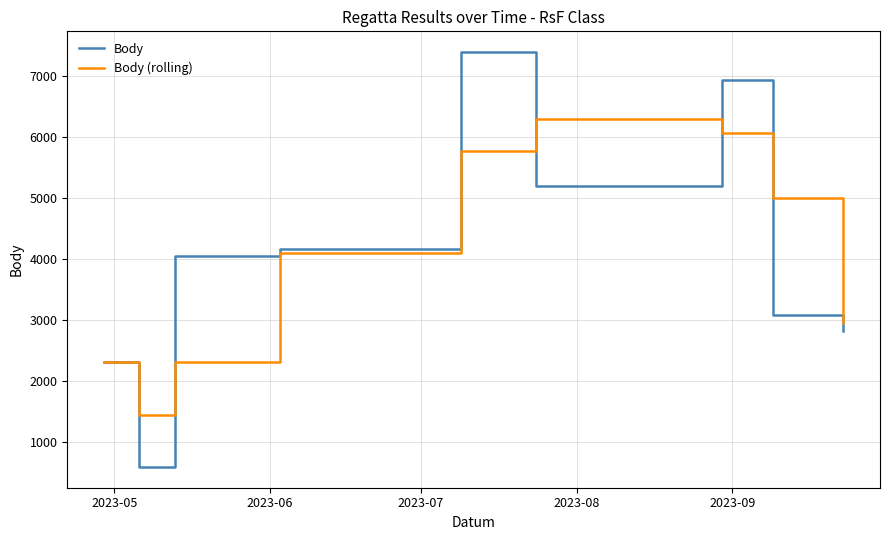

List the series in order of their peak value, lowest first.

Body (rolling), Body